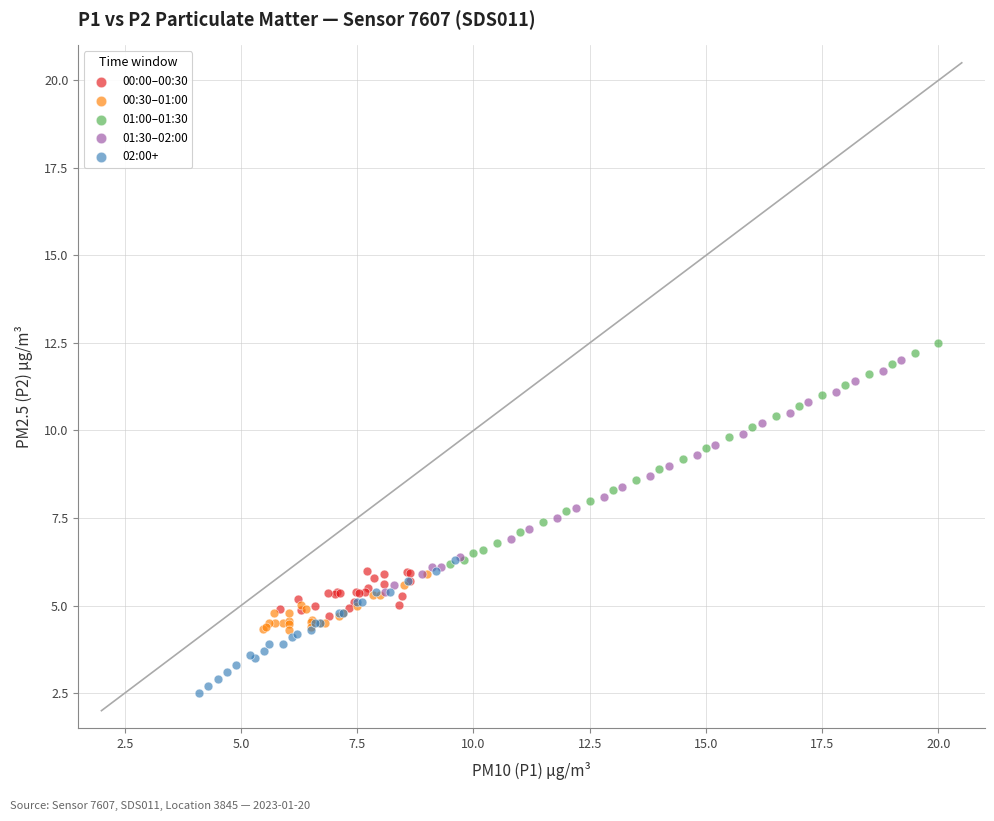

Which series contains the lowest Y value?

02:00+